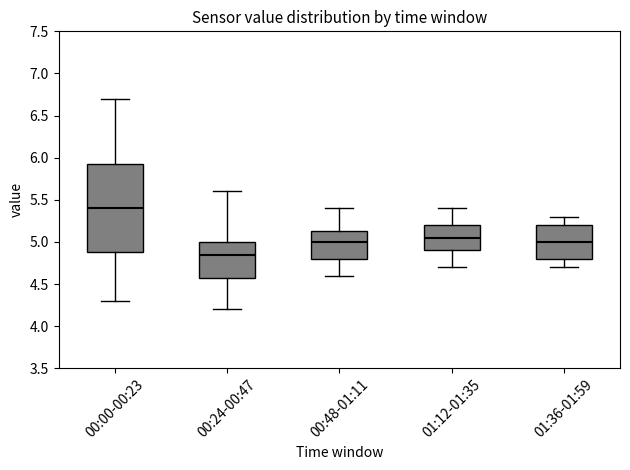

Reading left to right, transcribe this box plot: for each box, give where its median line is, the range the box spans, and where its two whiskers end, as read against the y-axis. The values are not printed on the chart, so give them approximately, as read against the axis.

00:00-00:23: median 5.40, box 4.90 to 5.95, whiskers 4.30 to 6.70
00:24-00:47: median 4.85, box 4.60 to 5.00, whiskers 4.20 to 5.60
00:48-01:11: median 5.00, box 4.80 to 5.15, whiskers 4.60 to 5.40
01:12-01:35: median 5.05, box 4.90 to 5.20, whiskers 4.70 to 5.40
01:36-01:59: median 5.00, box 4.80 to 5.20, whiskers 4.70 to 5.30